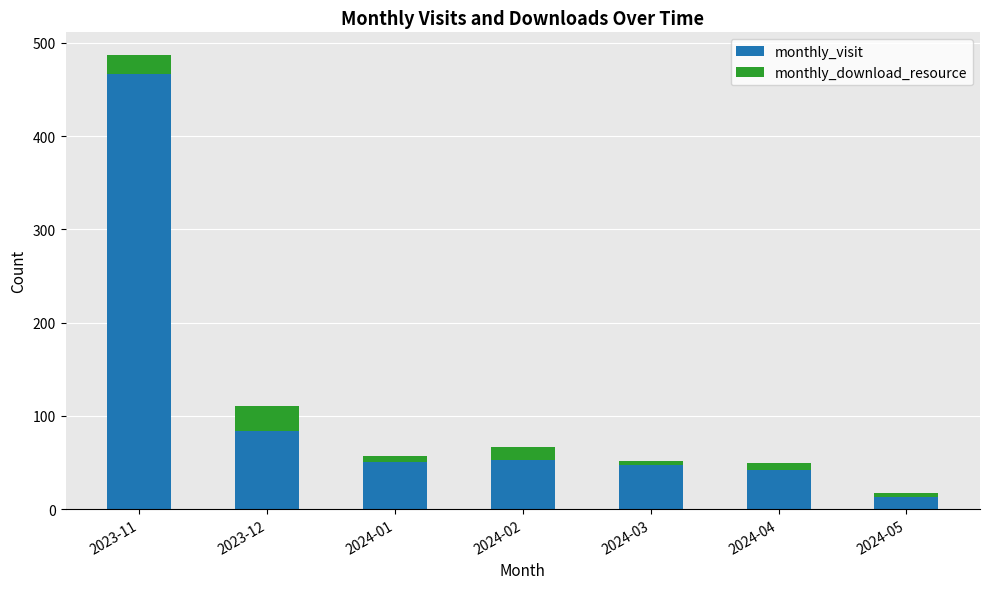

What is the maximum value for monthly_visit?

467